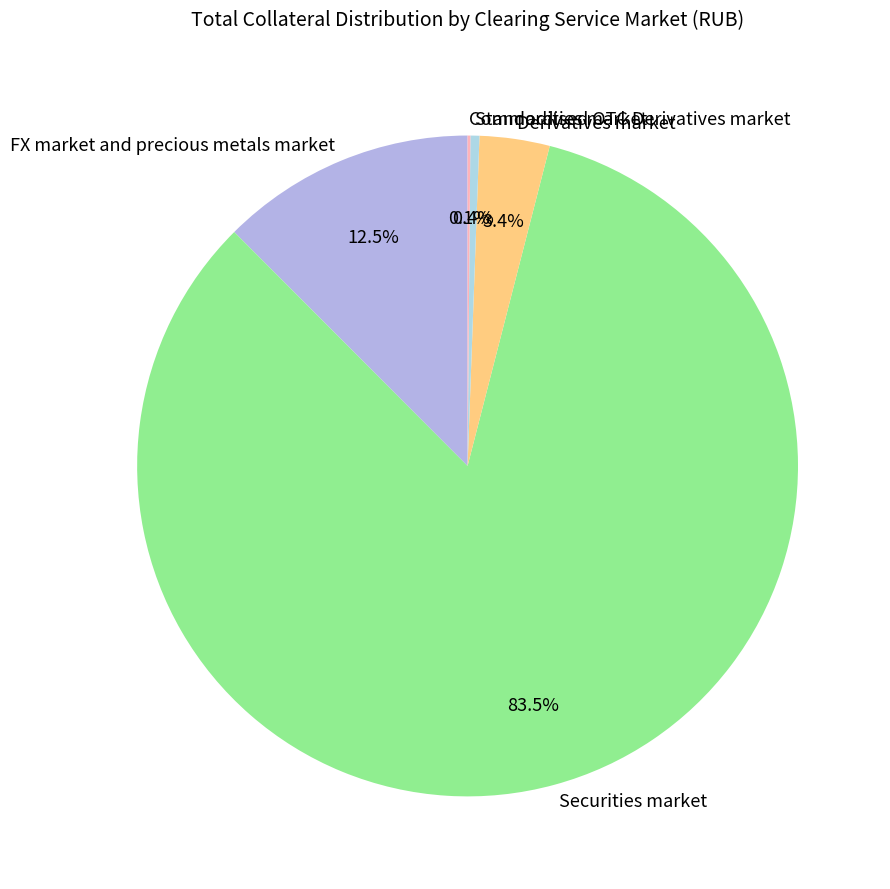

Which slice represents more than half of the pie?

Securities market